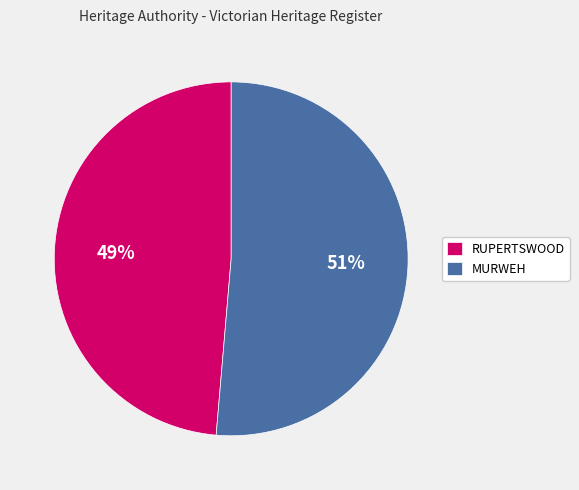

Between RUPERTSWOOD and MURWEH, which is larger?

MURWEH